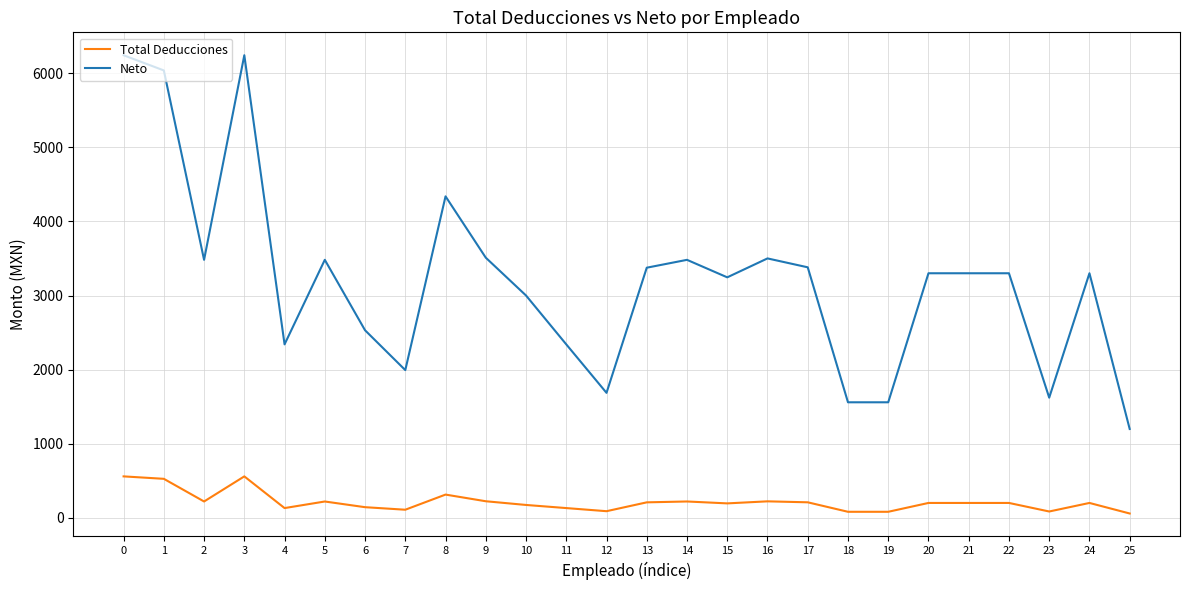

Which series has the largest range (max minus min)?

Neto